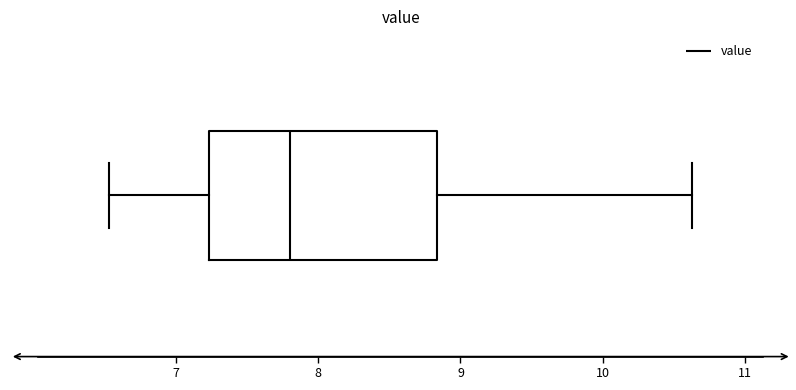

Where does the left whisker of the box end on the x-axis? The values are not printed on the chart, so give them approximately, as read against the axis.

6.5